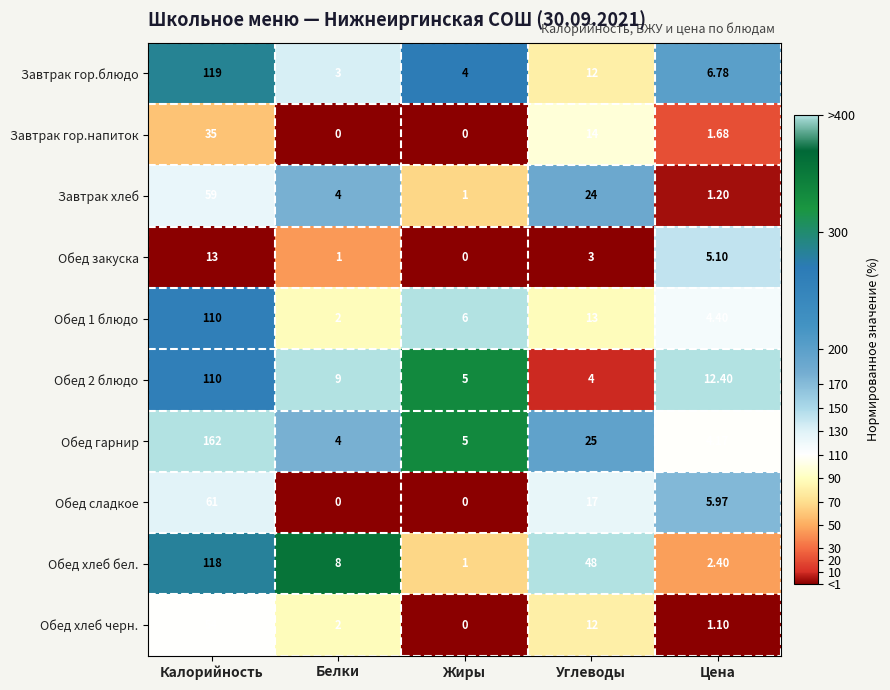

How many positive values does the Завтрак гор.напиток series have?

3